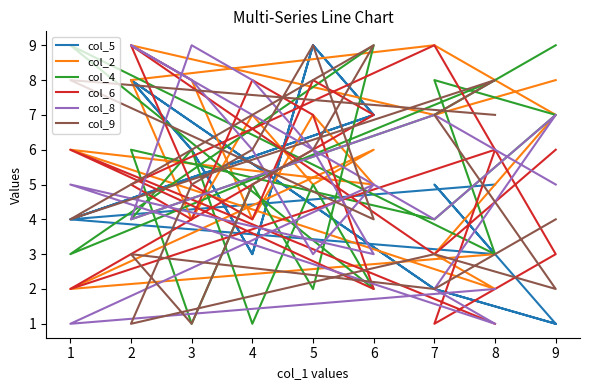

What is the total value across all series at 2?

37